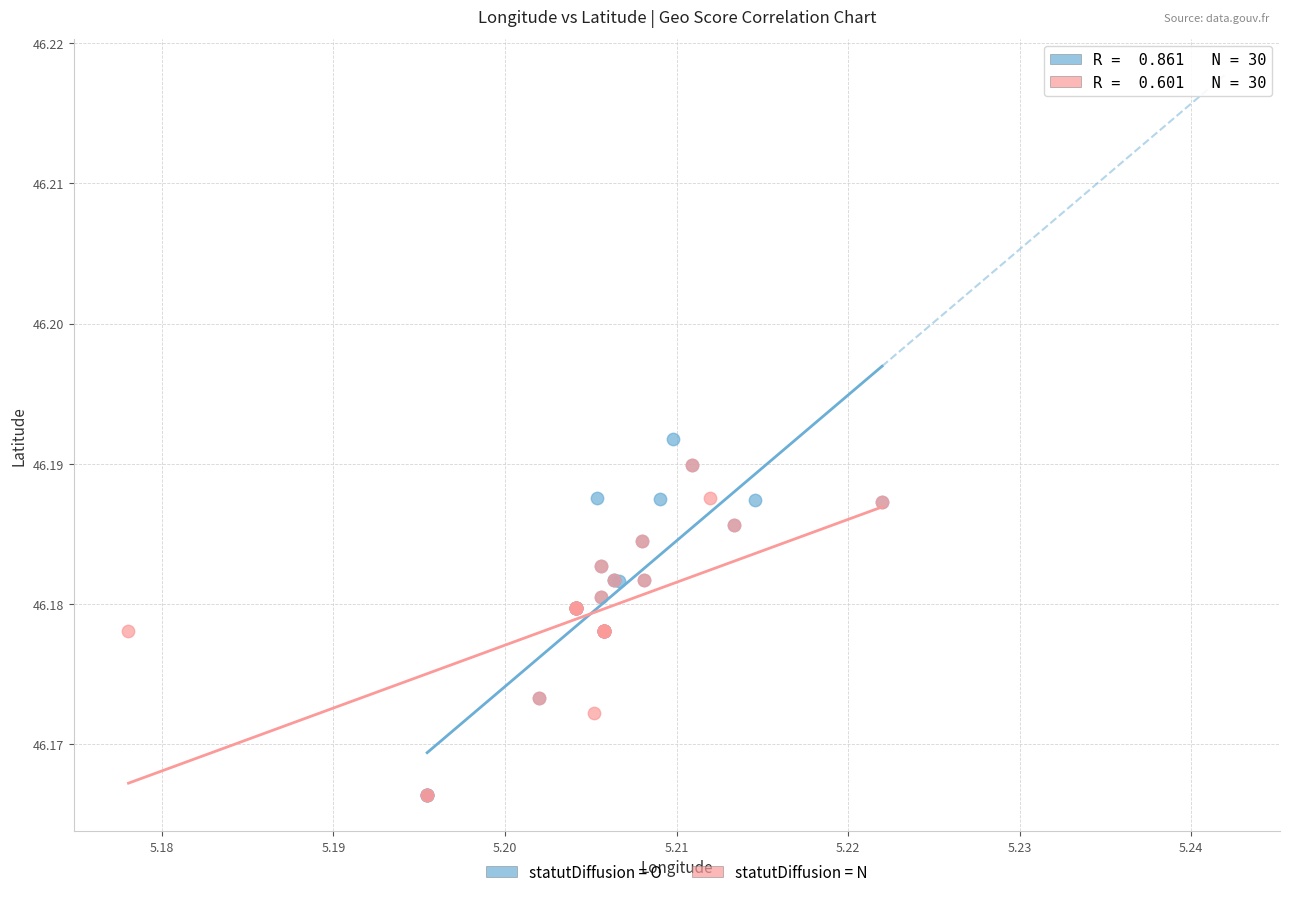

Which series reaches the maximum Y coordinate?

statutDiffusion = O